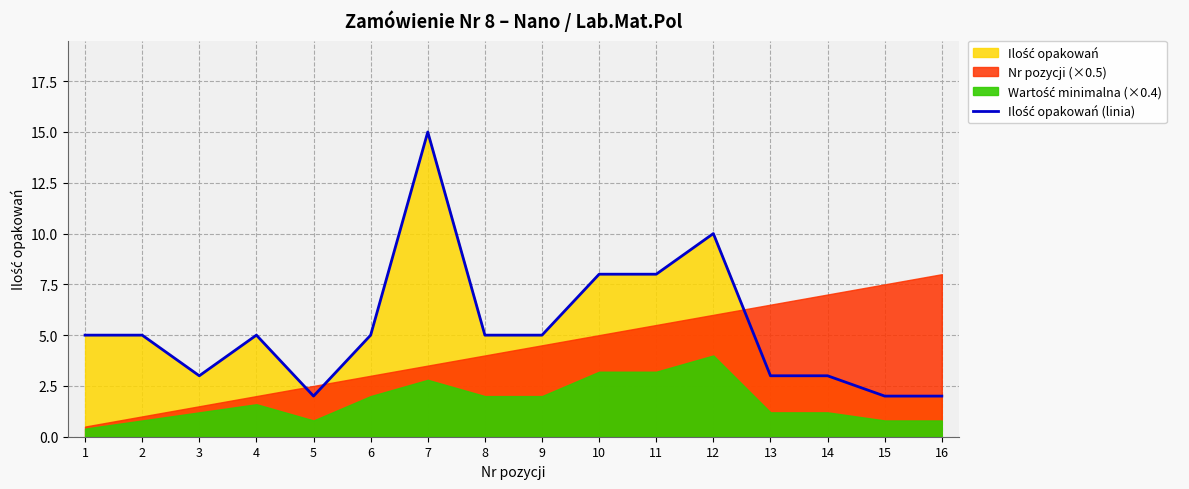

Rank the categories by value from lowest to highest.

5, 15, 16, 3, 13, 14, 1, 2, 4, 6, 8, 9, 10, 11, 12, 7